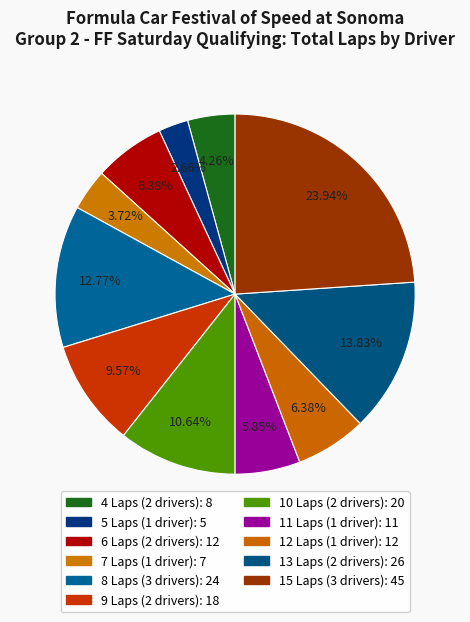

How many slices are in this pie chart?

11